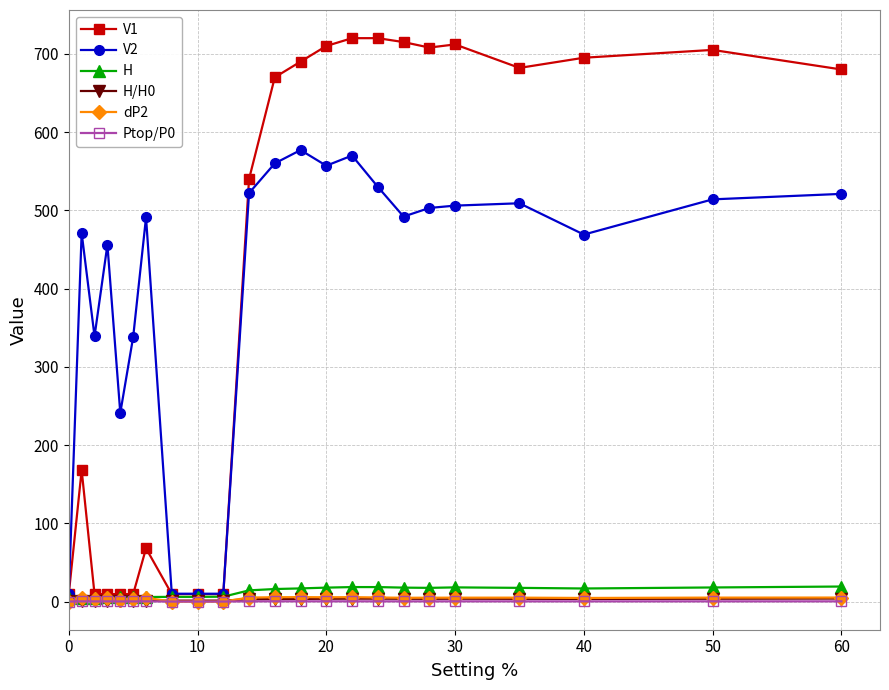

True or false: V1 has more than 2 interior local peaks.

True